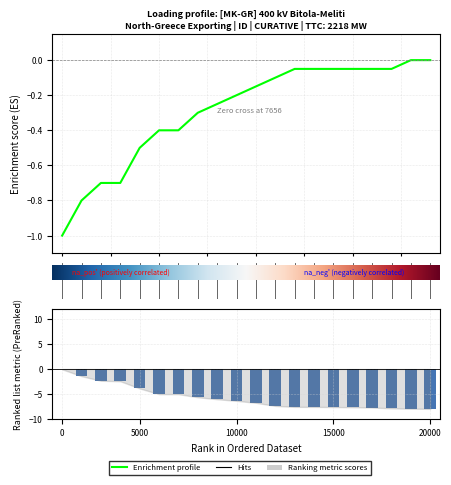

True or false: Margin (A) has a value of 0.4 at BG_CO_00016.

False